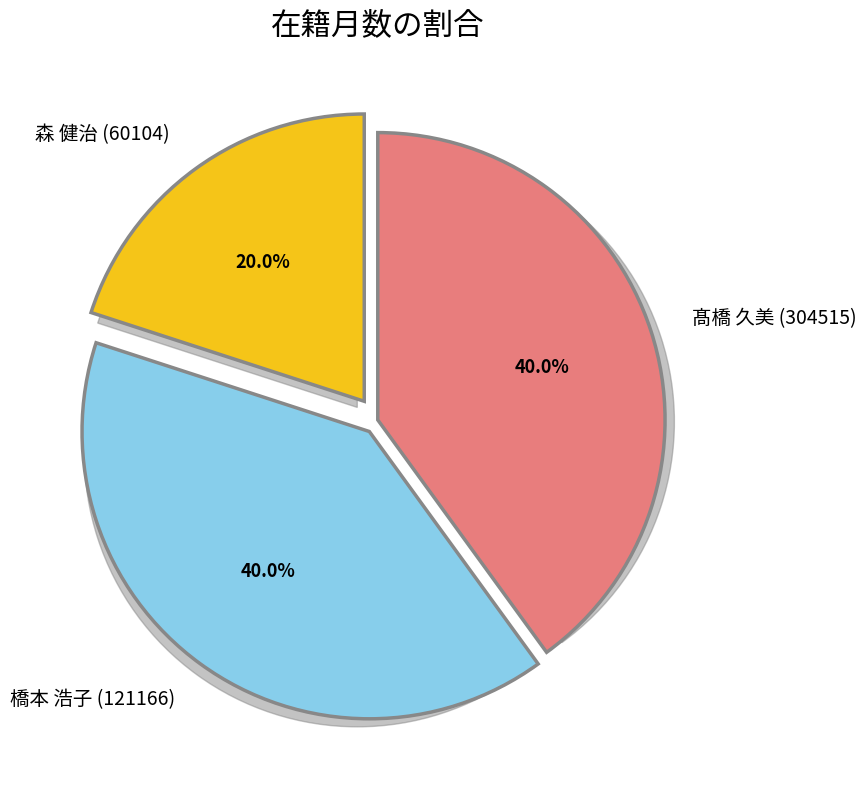

Which category has the biggest portion of the pie?

髙橋 久美 (304515)